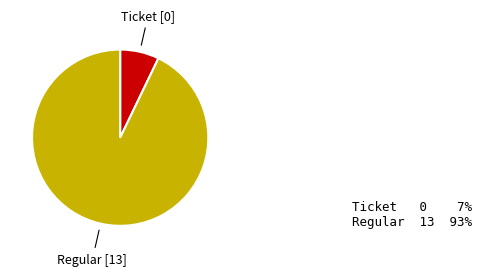

Does any single category account for the majority?

Yes